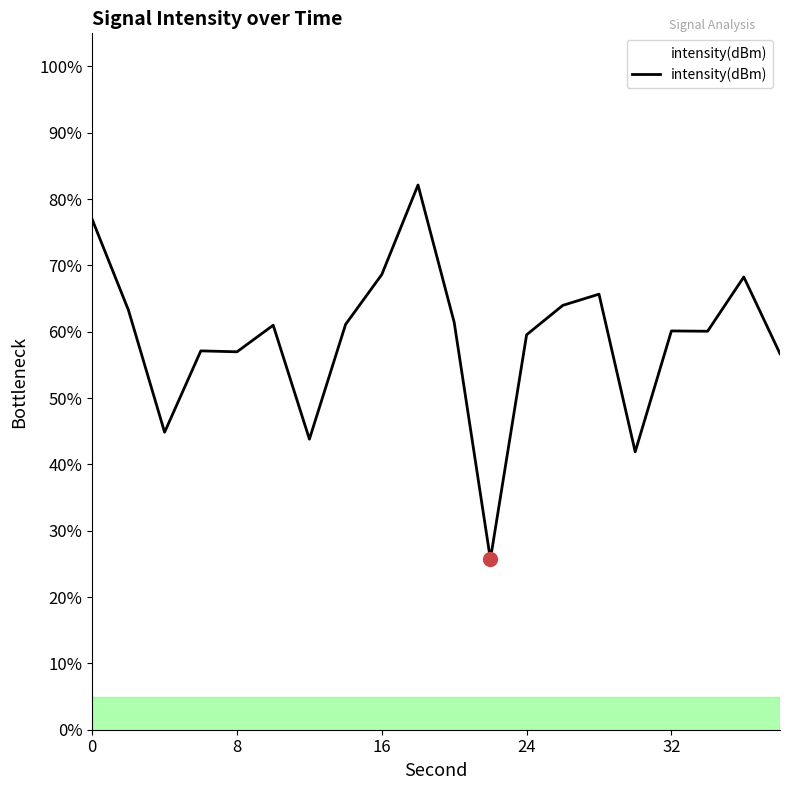

What is the difference between the maximum and minimum values?

56.4